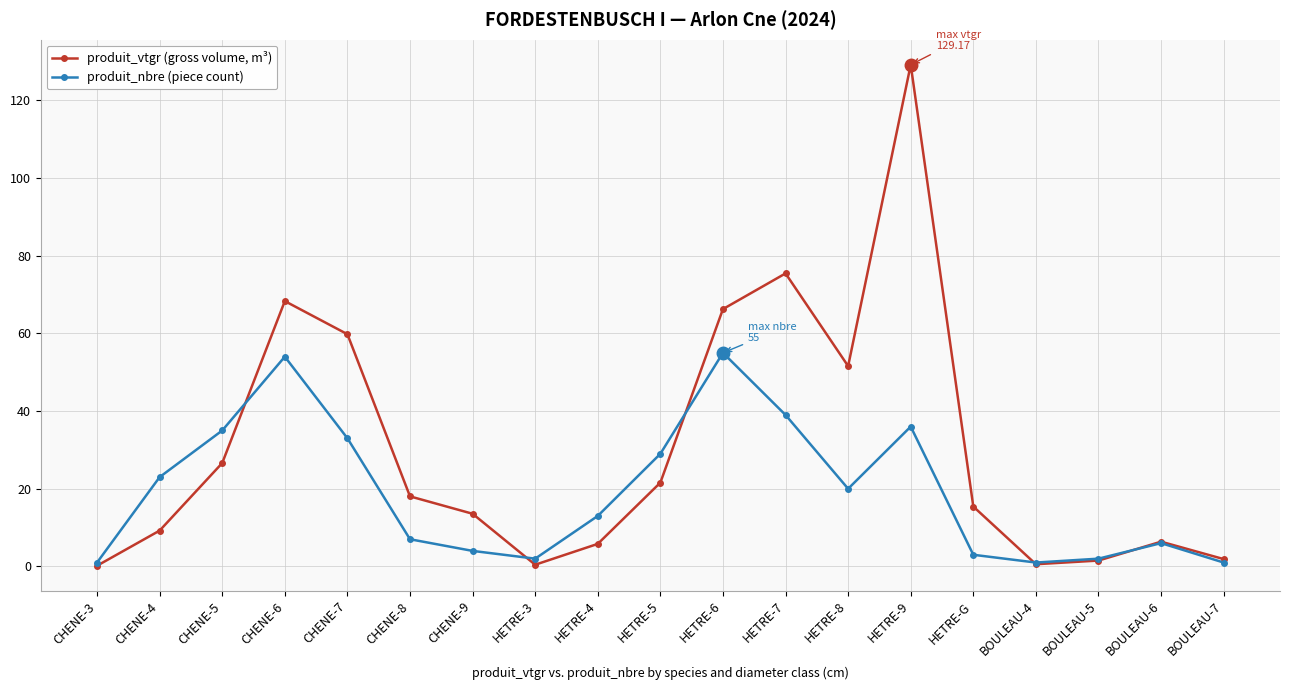

Which category has the highest value across all series?

HETRE-9